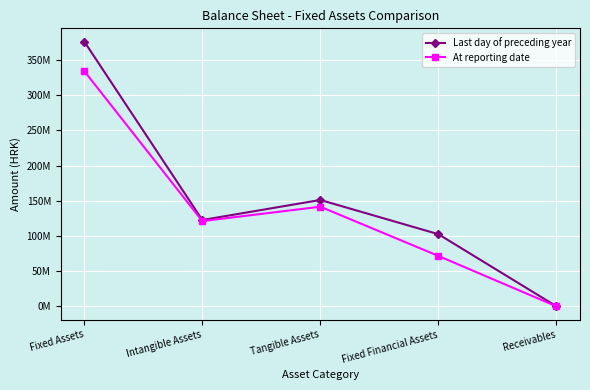

True or false: At reporting date has more than 2 interior local peaks.

False